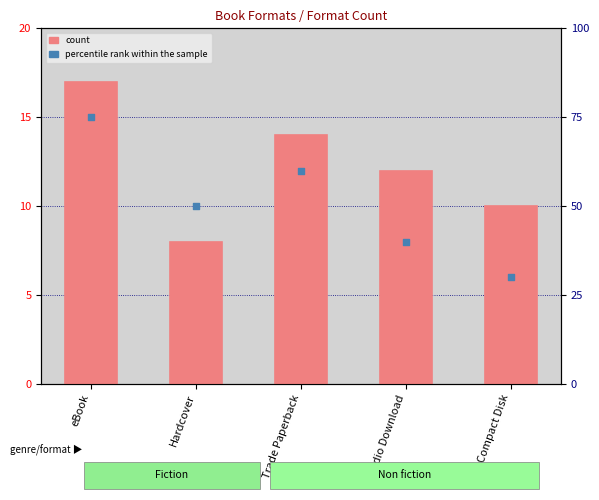

What is the change in value from eBook to Compact Disk?

-7